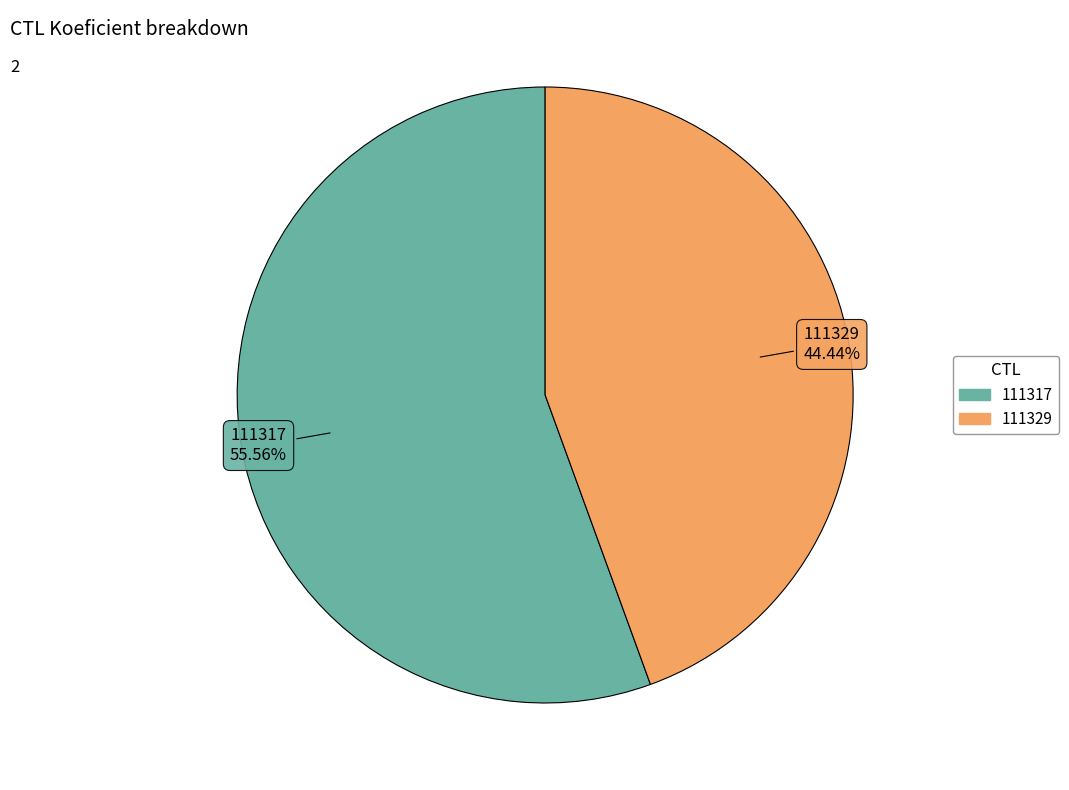

Is it true that 111329 is 44% of the pie?

True